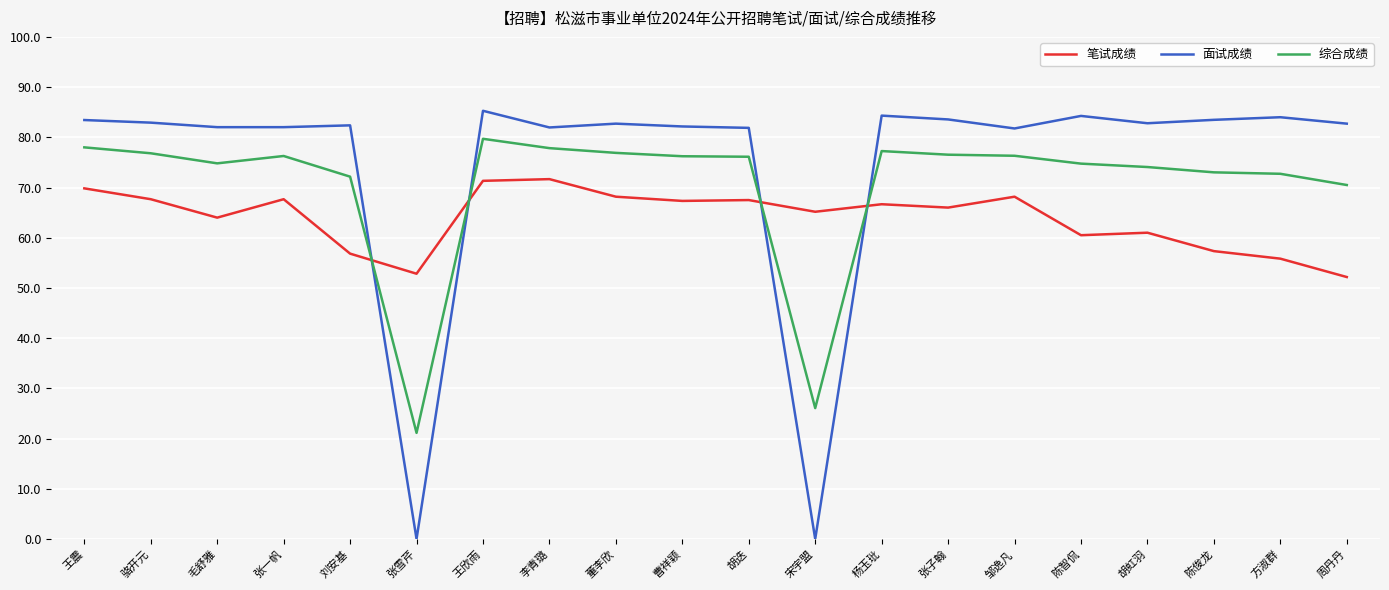

Does the chart display data point markers on the line(s)?

No